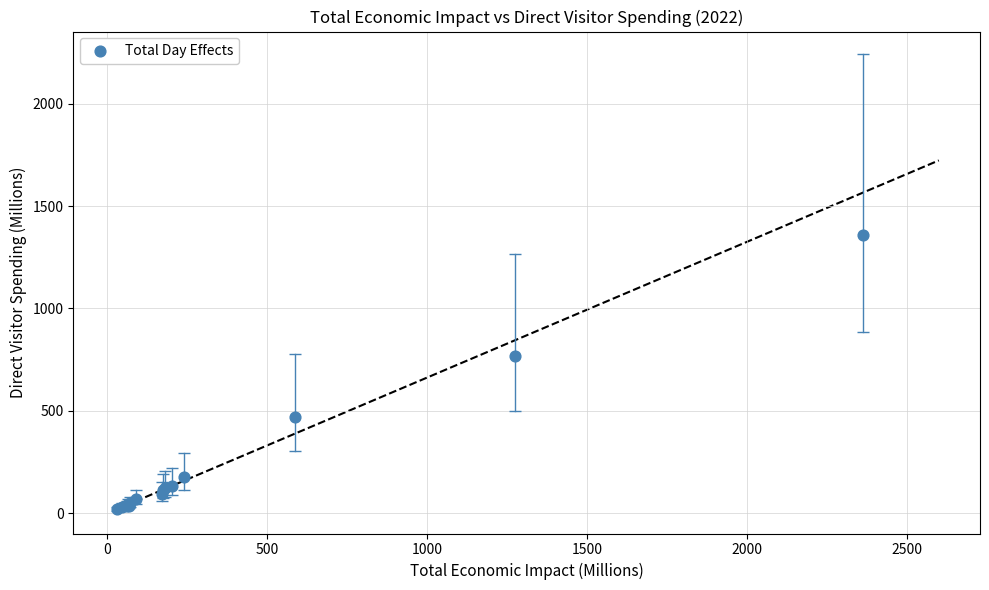

What Y value in the scatter plot is closest to 688?

768.1